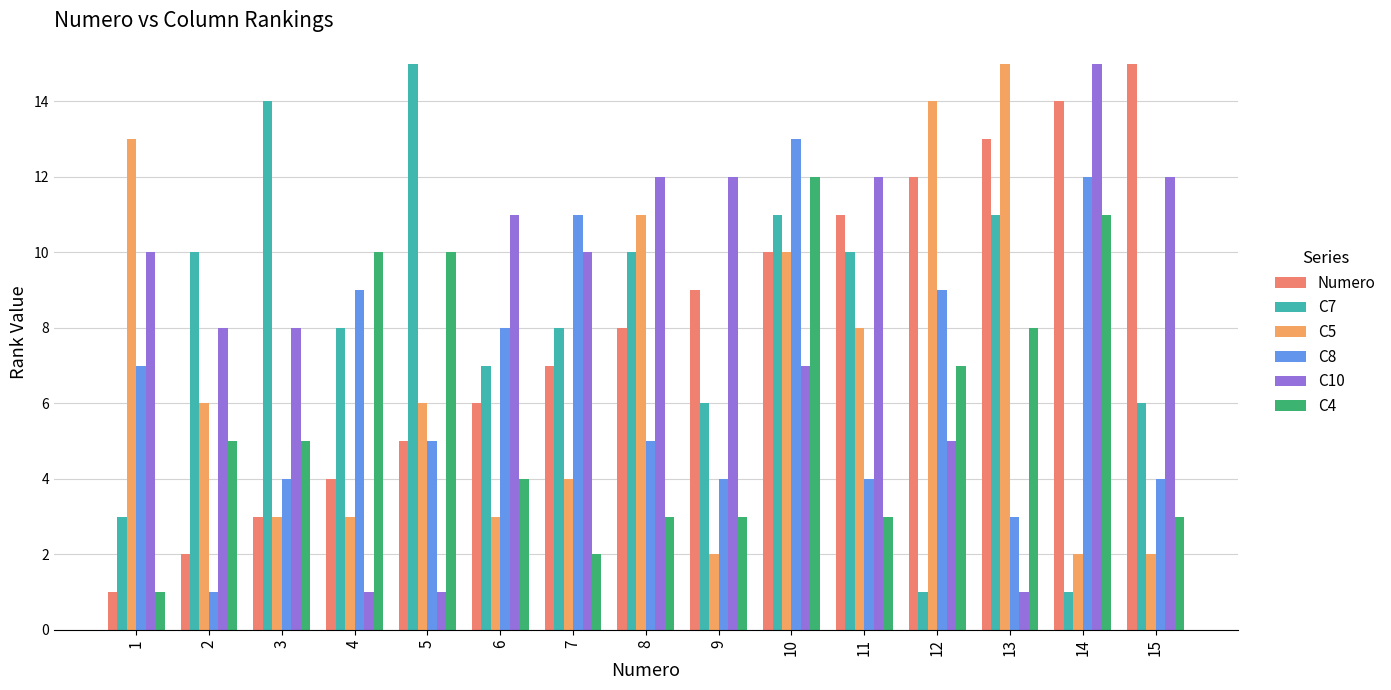

Where does the C10 series first go above 10?

6